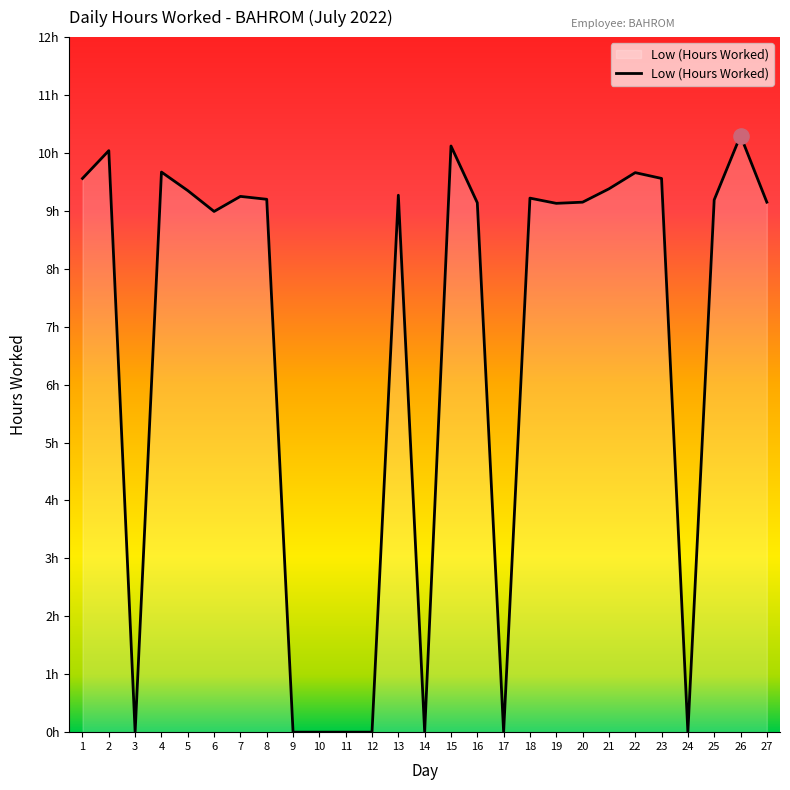

Which has a higher value, 5 or 26?

26